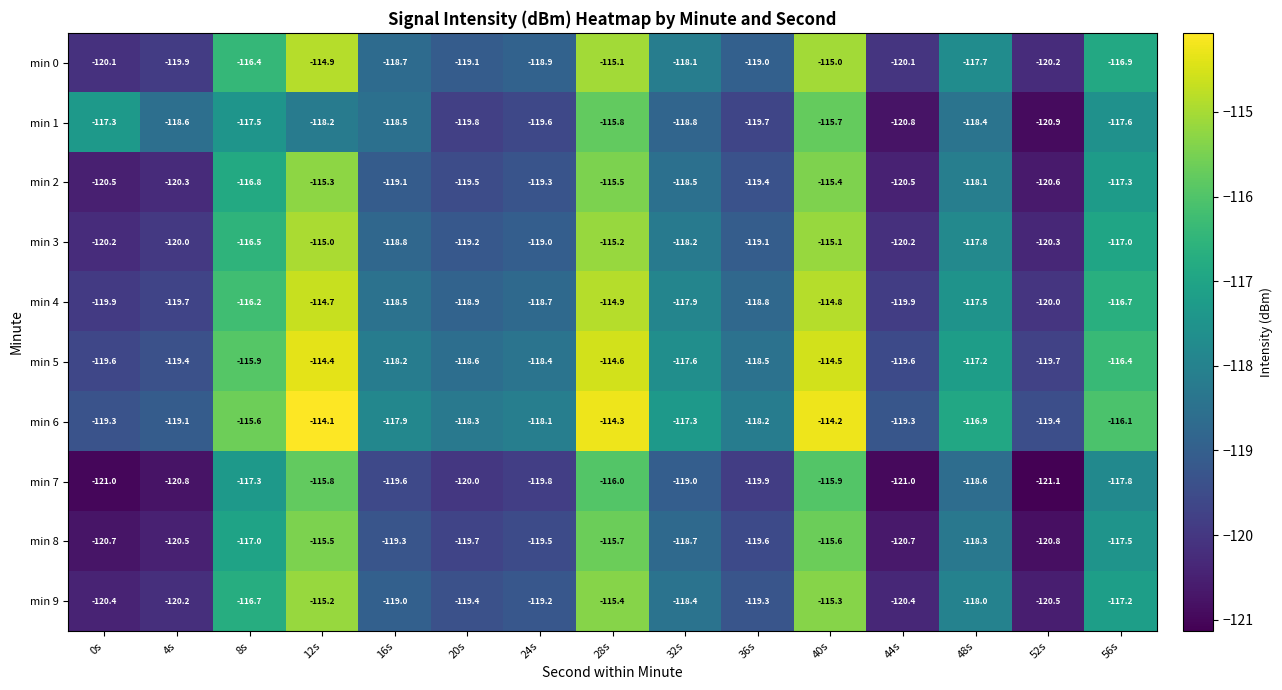

At which category is the sum across all series the highest?

40s